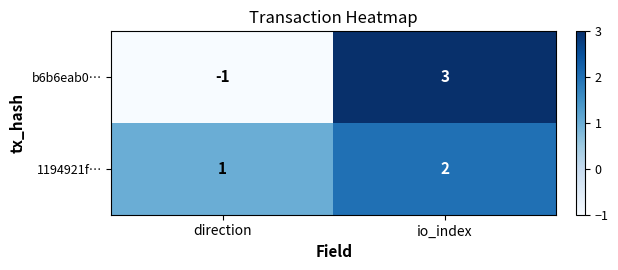

What is the difference between the highest and lowest values at direction?

2